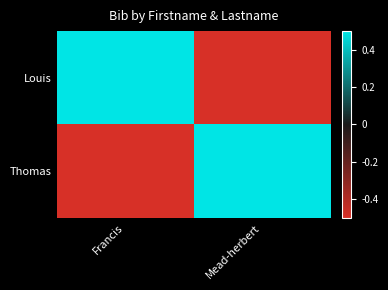

What is the spread (max minus min) of values at Mead-herbert?

1.0